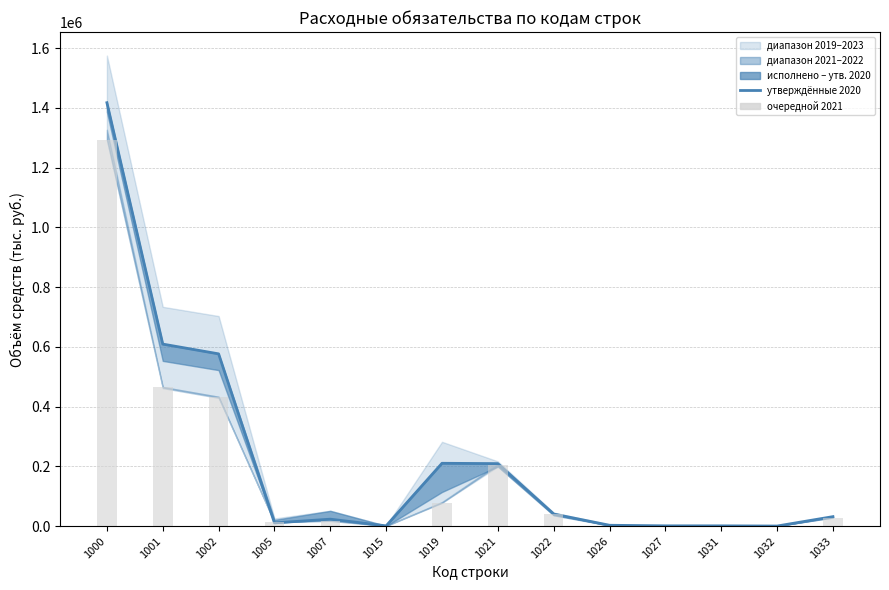

True or false: утверждённые 2020 has a value of 1449.7 at 1031.

False